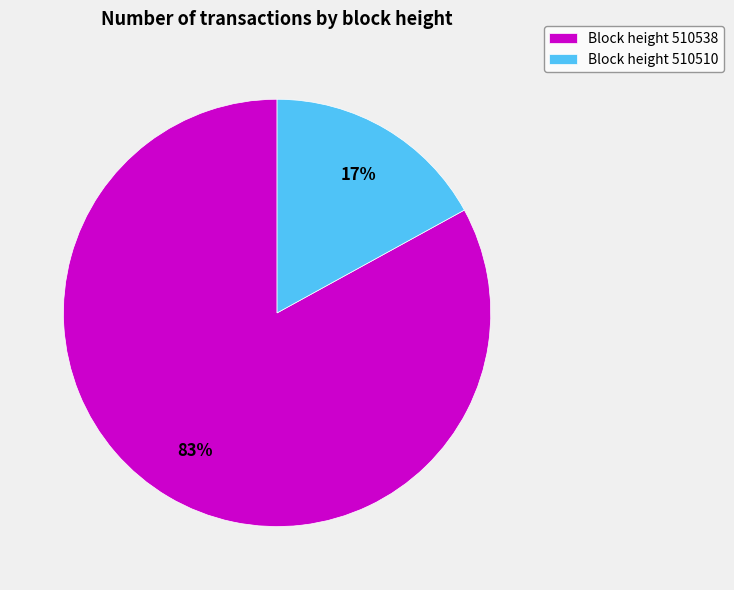

Count the number of slices in the pie.

2